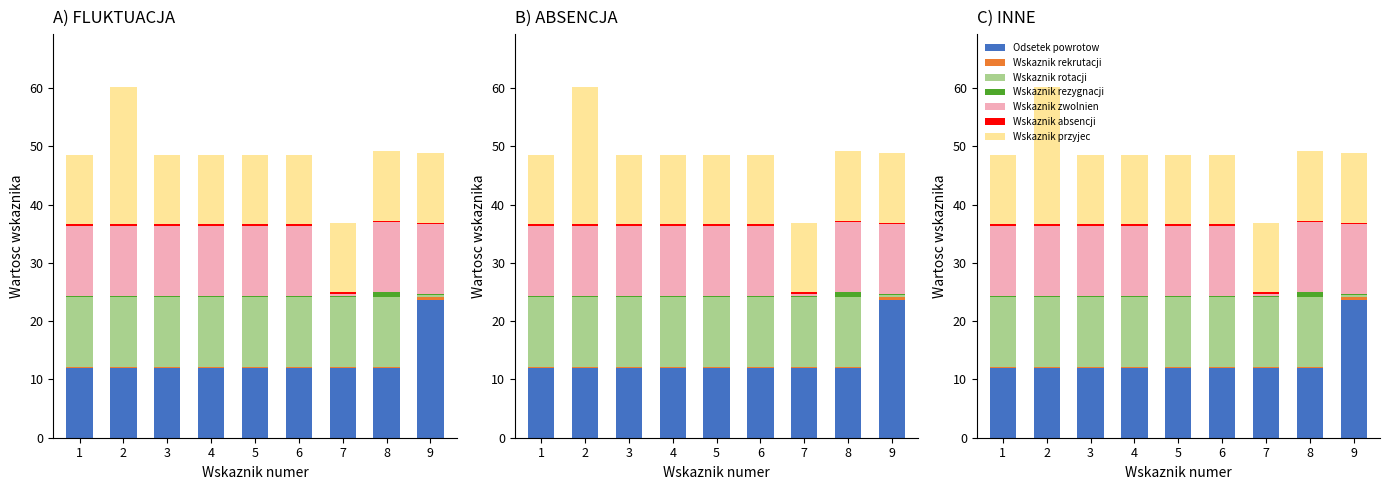

At which category is the sum across all series the highest?

2